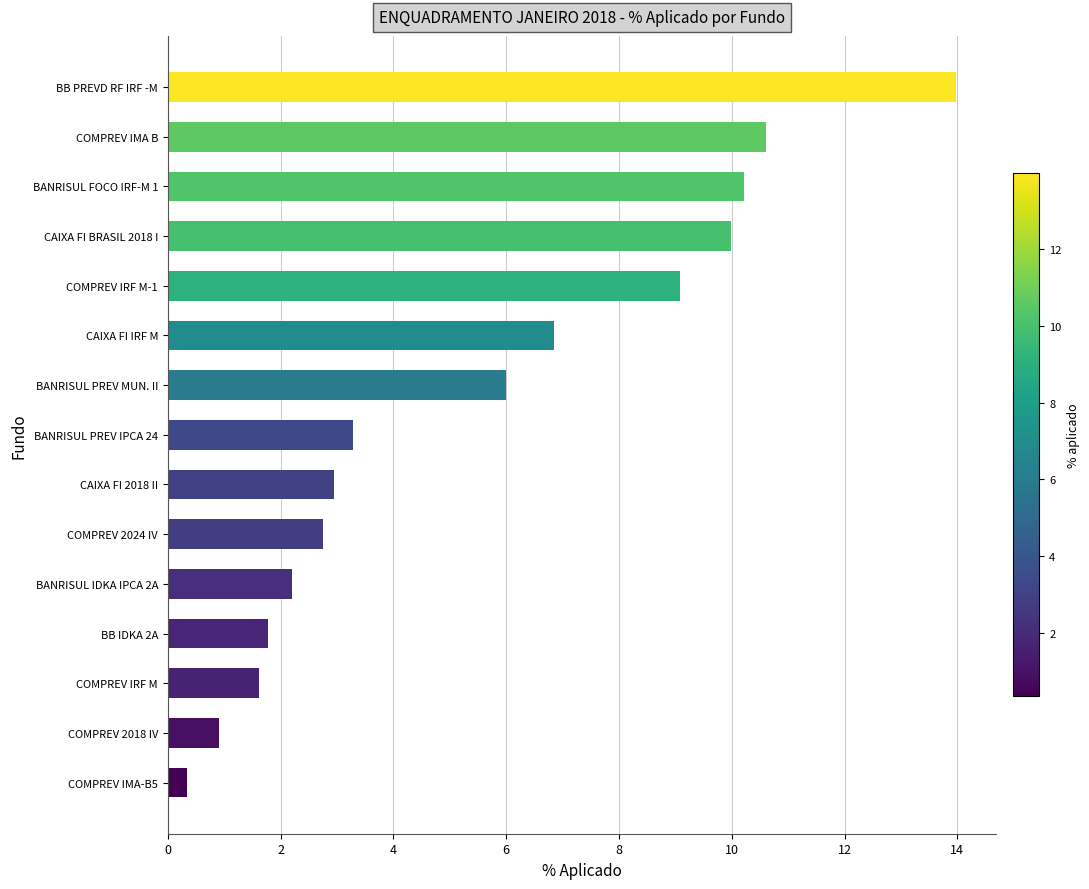

Approximately how many times larger is the value at COMPREV IRF M-1 compared to CAIXA FI BRASIL 2018 I?

0.9